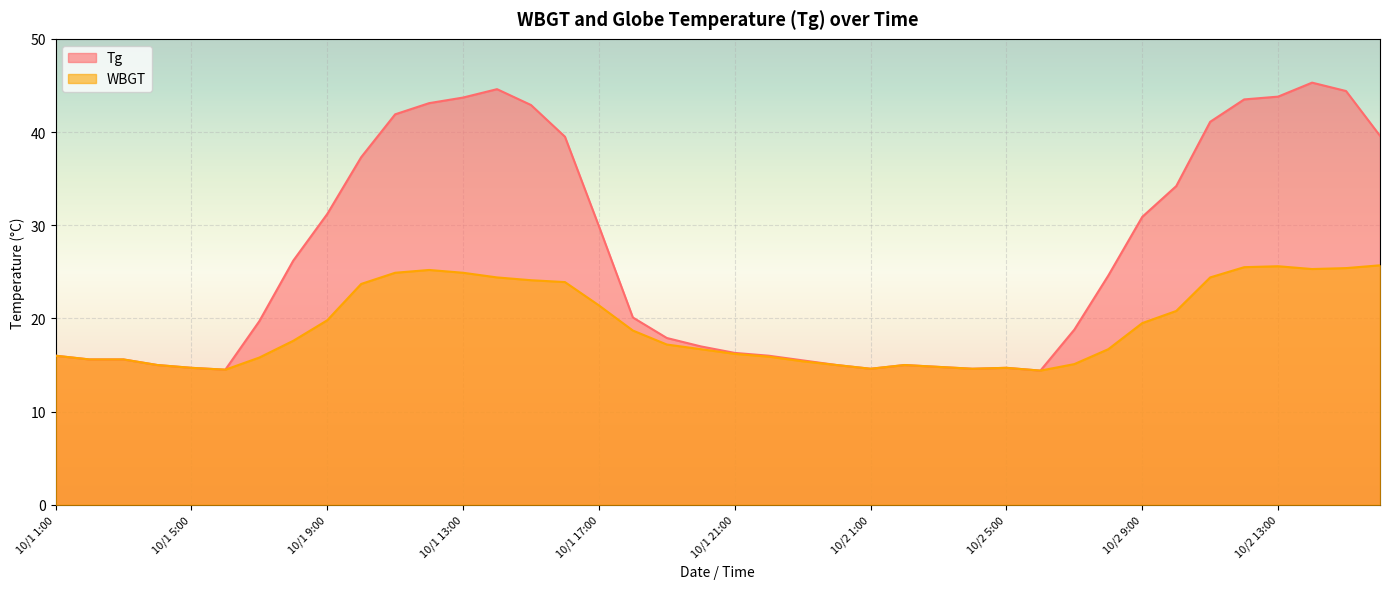

How many values in the WBGT series exceed 17?

20